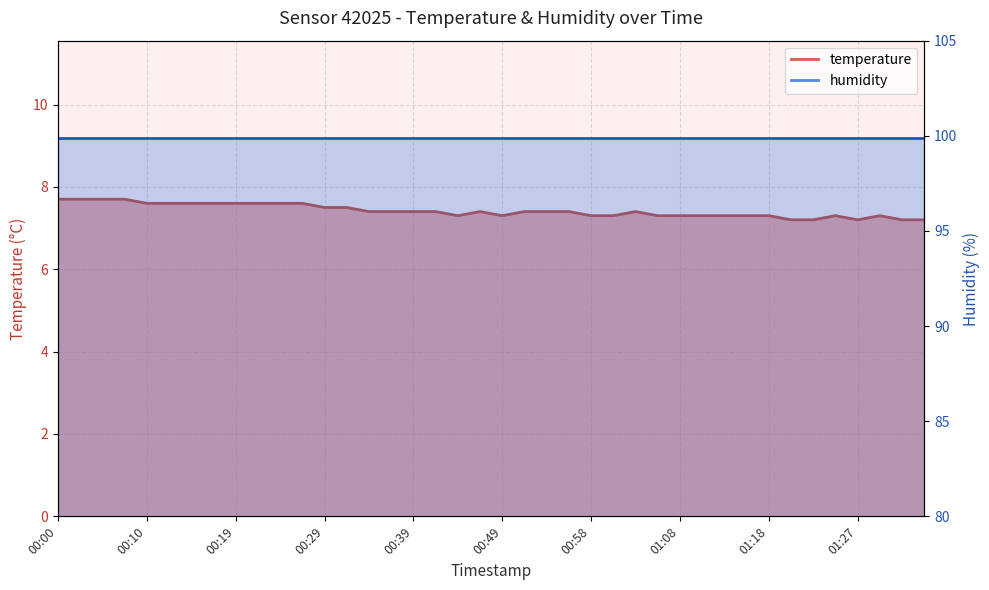

Approximately how many times larger is the value at 01:03 compared to 00:15?

1.0